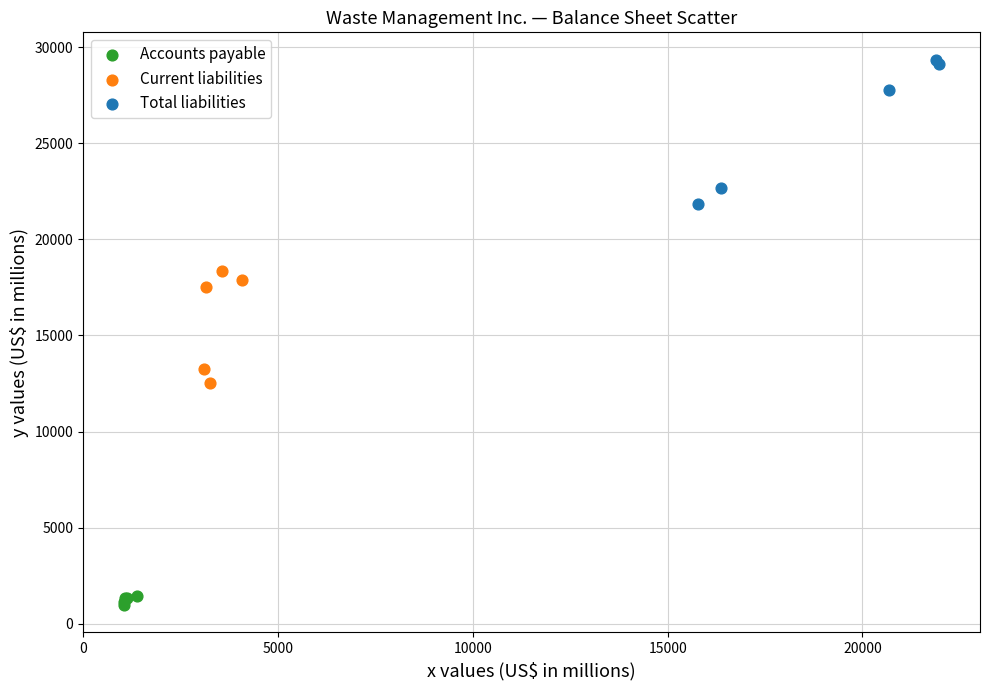

Which series reaches the minimum Y coordinate?

Accounts payable